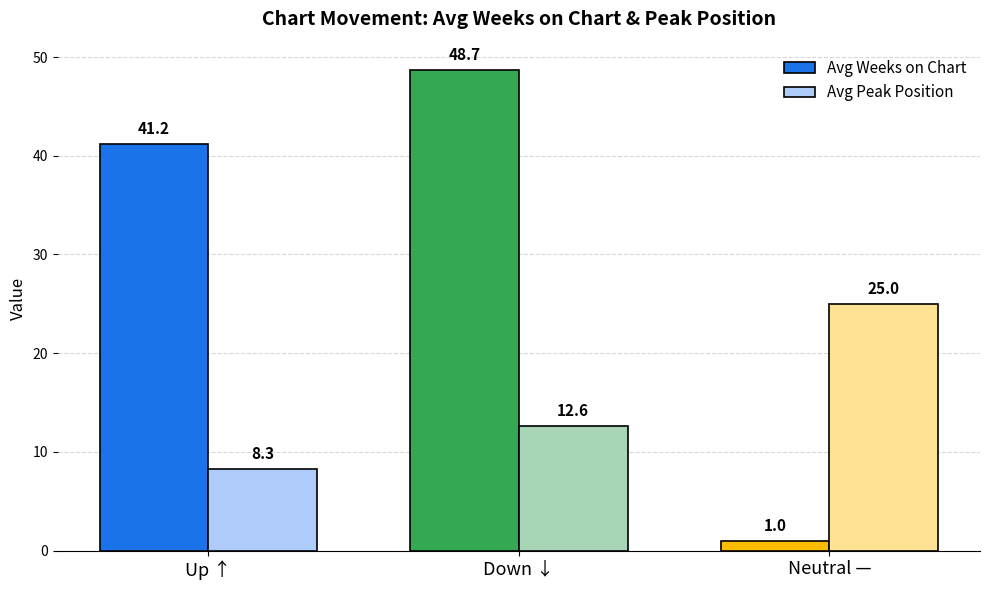

What is the value of the Avg Weeks on Chart bar at the 1st from the left?

41.2